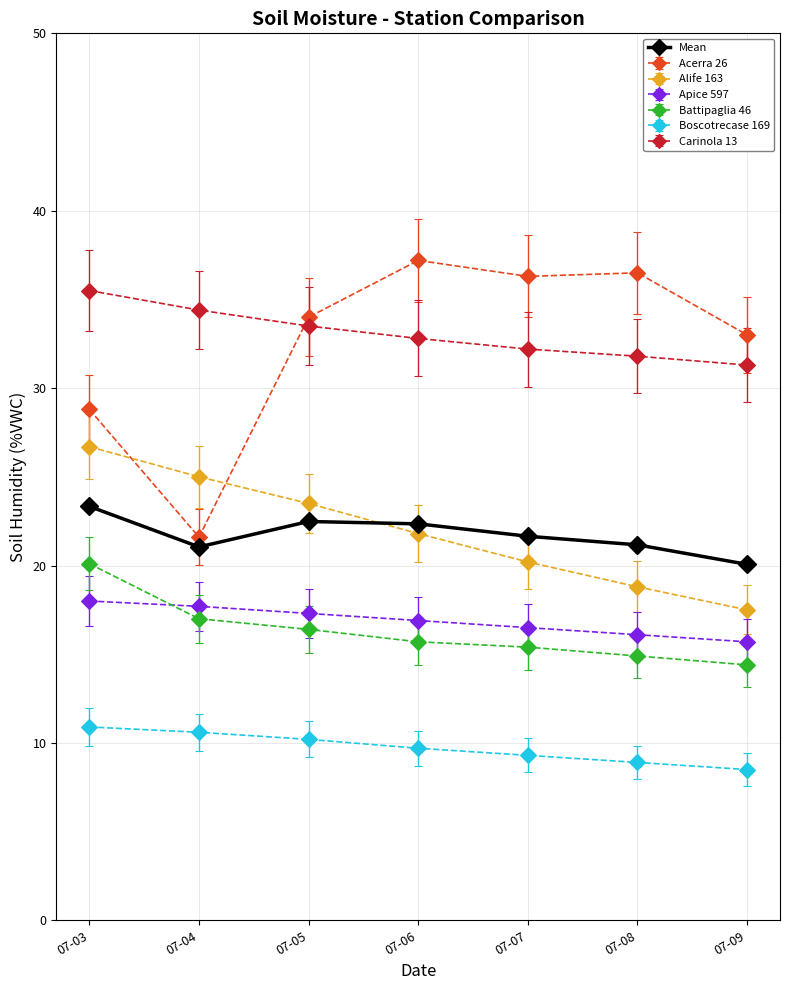

At 07-03, list the series in order from smallest to largest.

Boscotrecase 169, Apice 597, Battipaglia 46, Mean, Alife 163, Acerra 26, Carinola 13